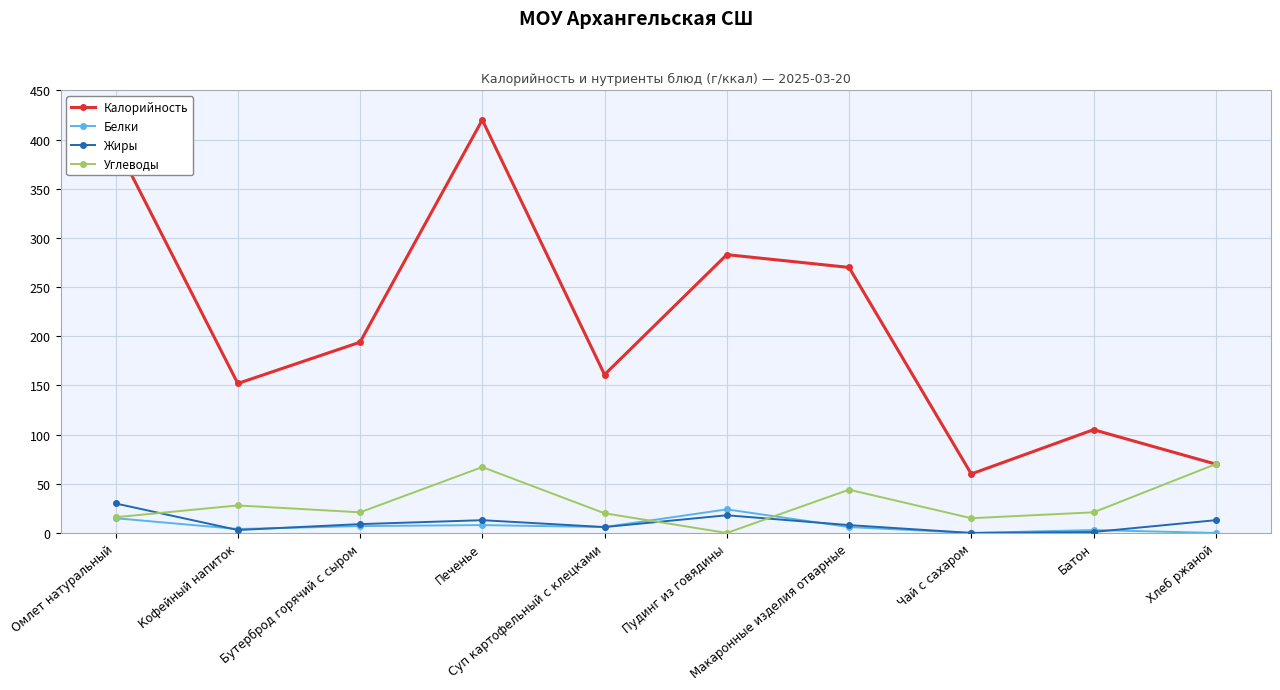

Between Кофейный напиток and Пудинг из говядины, which series saw the biggest shift?

Калорийность